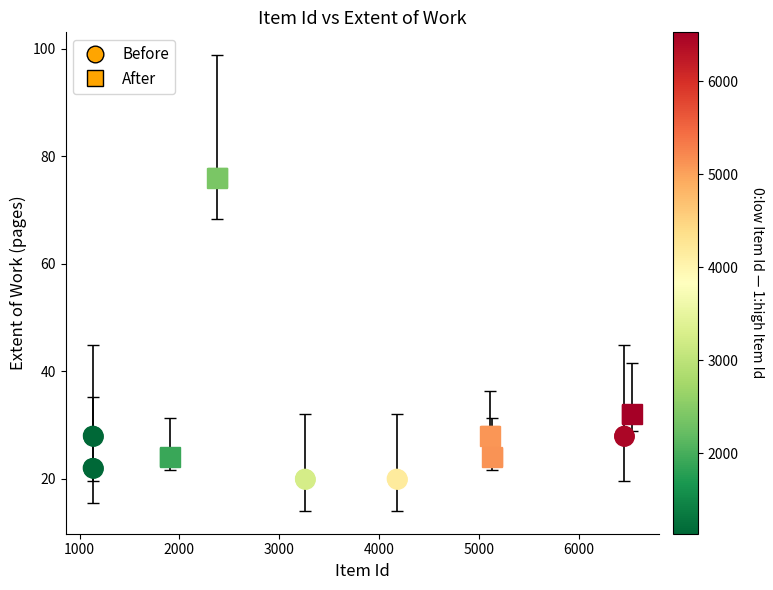

Which series reaches the minimum Y coordinate?

Before